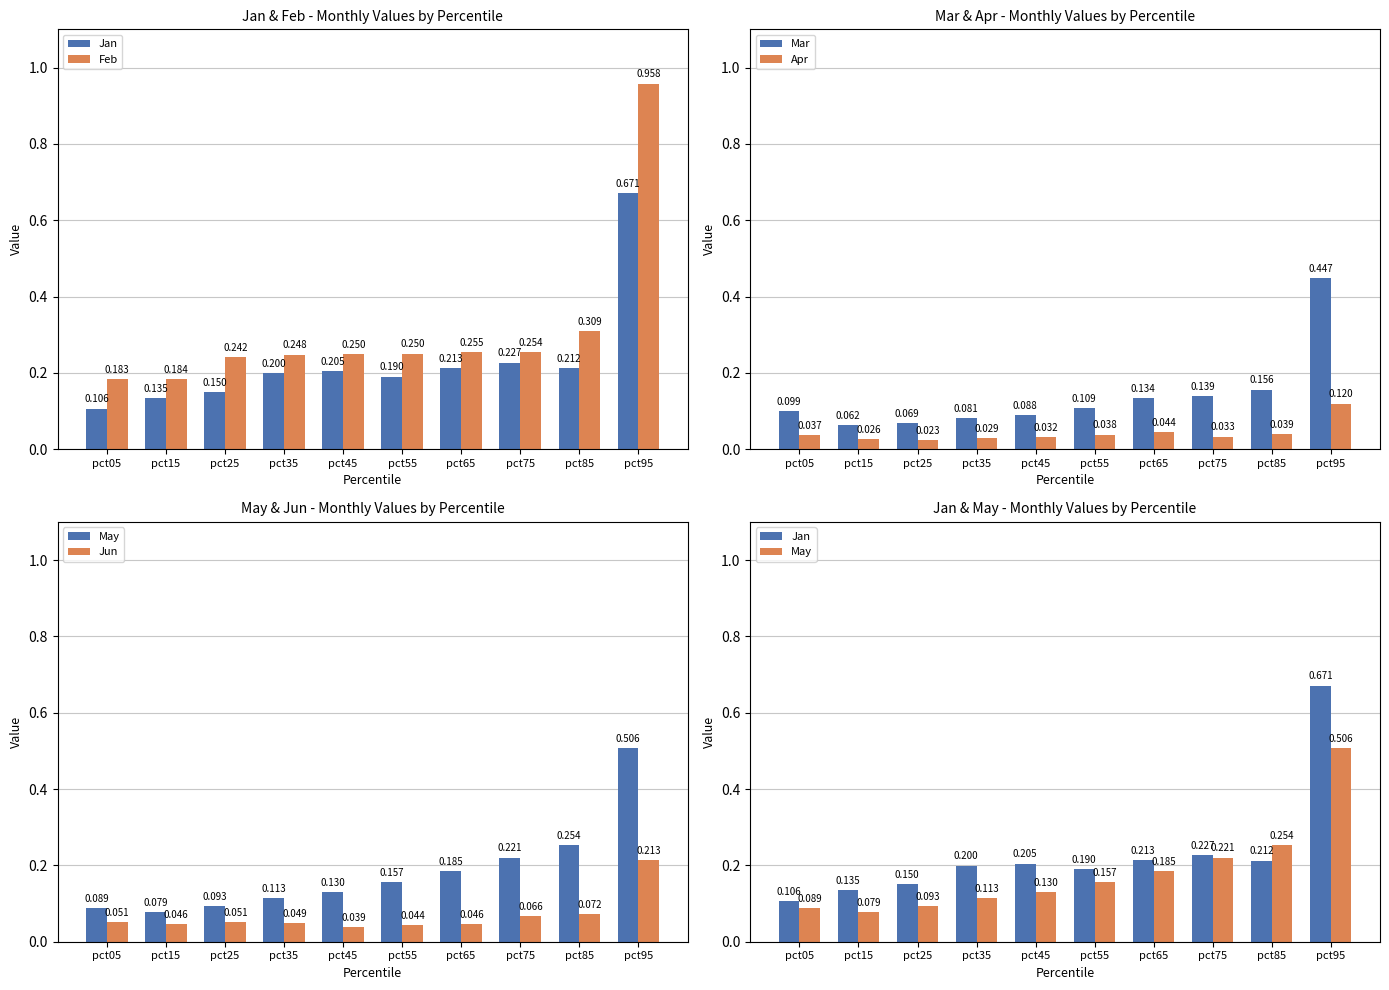

What is the value of the May bar at the 8th from the left?

0.2